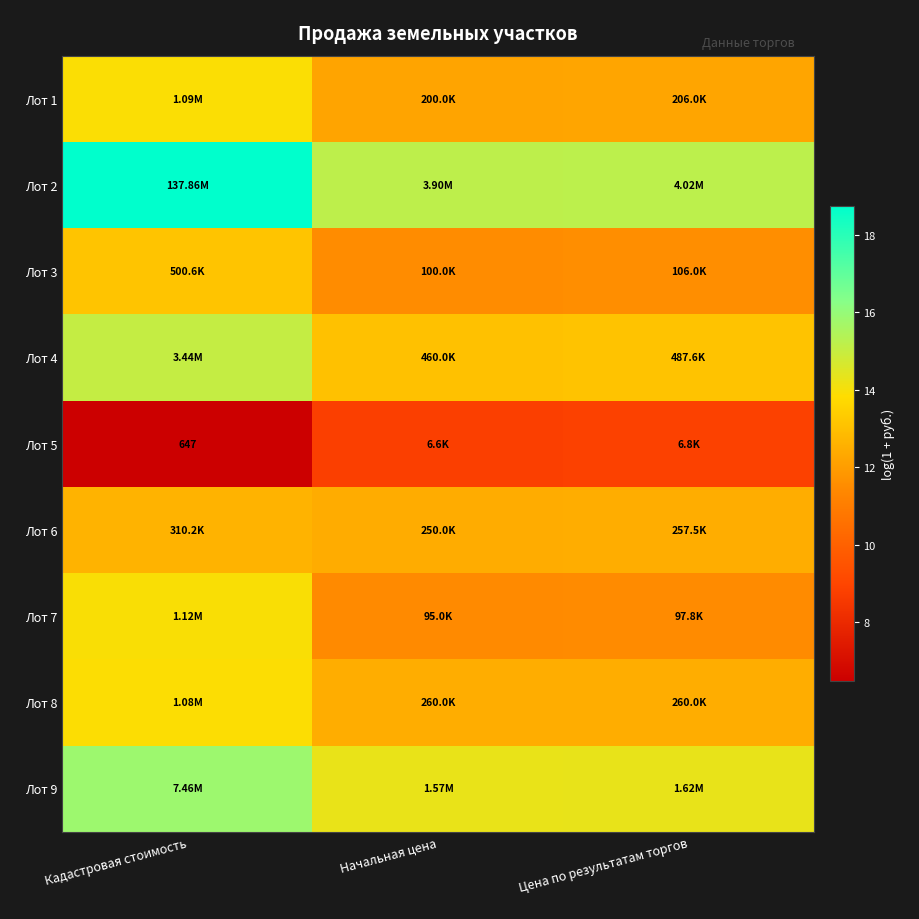

Which series has the largest range (max minus min)?

Лот 2